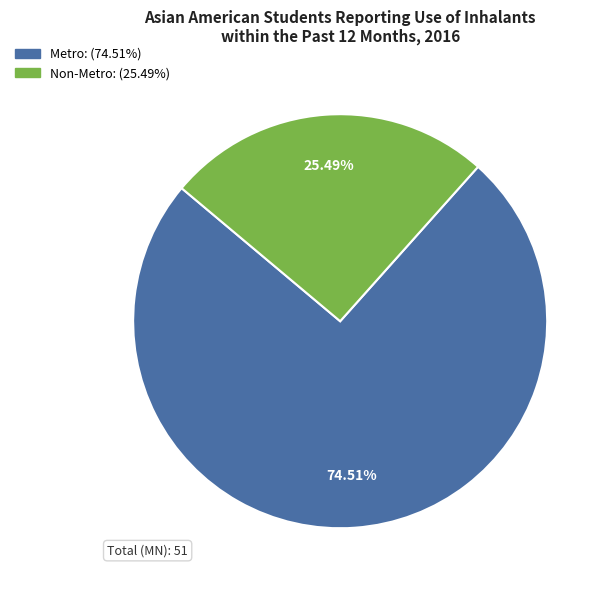

What is the majority slice?

Metro